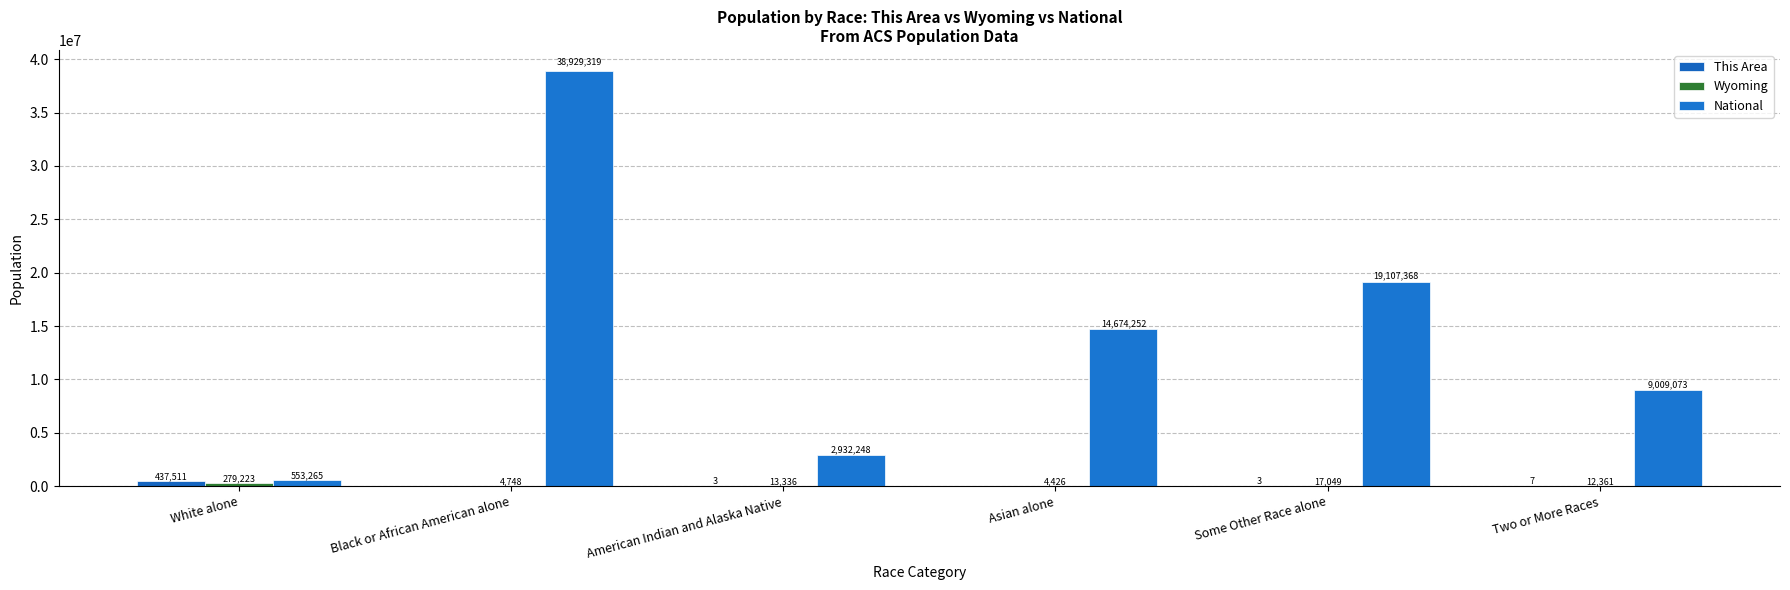

Reading left to right, list all the values displayed in this chart.

This Area: White alone=437511	Black or African American alone=0	American Indian and Alaska Native=3	Asian alone=0	Some Other Race alone=3	Two or More Races=7
Wyoming: White alone=279223	Black or African American alone=4748	American Indian and Alaska Native=13336	Asian alone=4426	Some Other Race alone=17049	Two or More Races=12361
National: White alone=553265	Black or African American alone=38929319	American Indian and Alaska Native=2932248	Asian alone=14674252	Some Other Race alone=19107368	Two or More Races=9009073